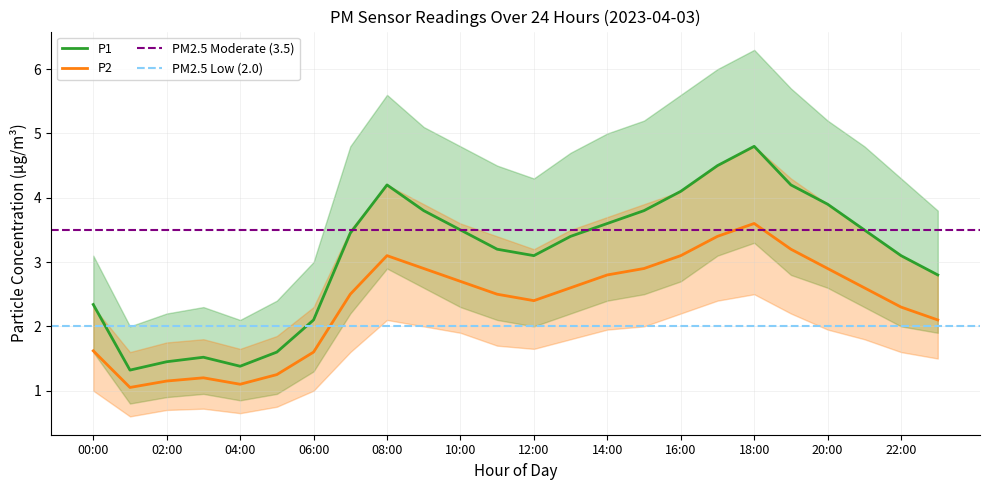

Where is the first local maximum for P2?

03:00